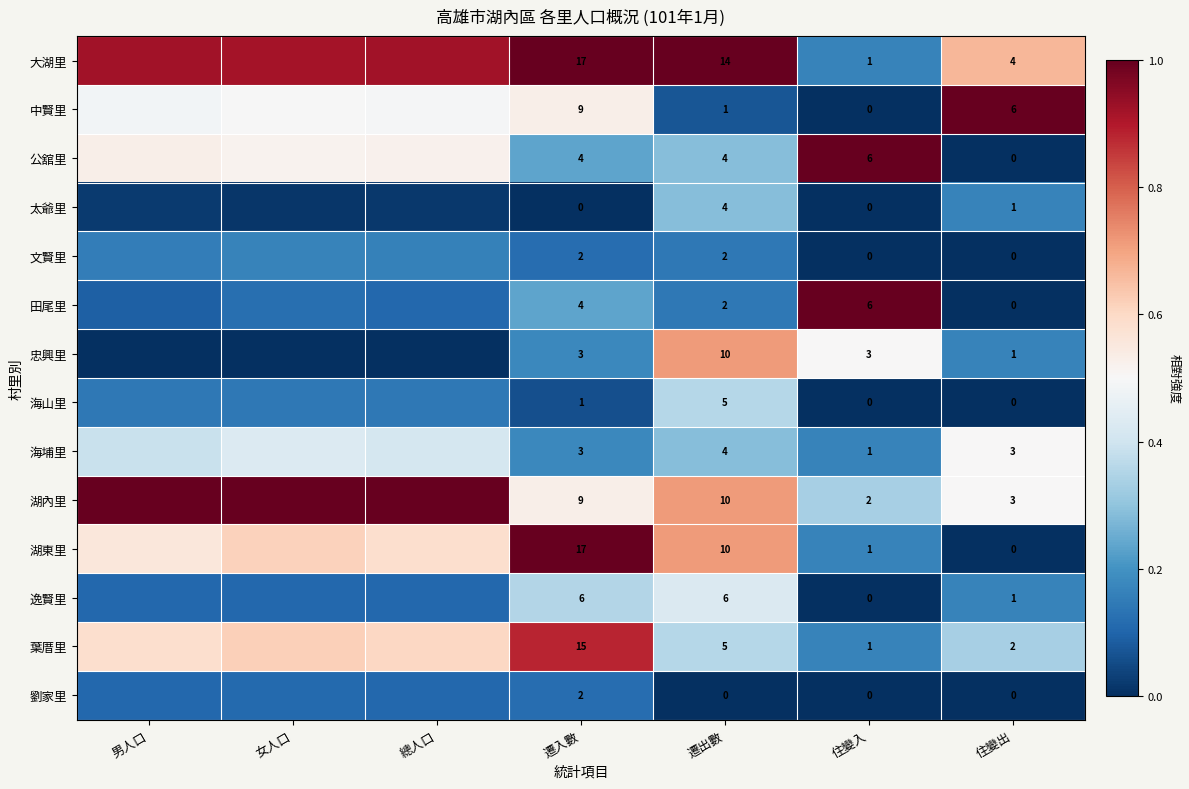

What value does the 大湖里 series have at 男人口?

0.9